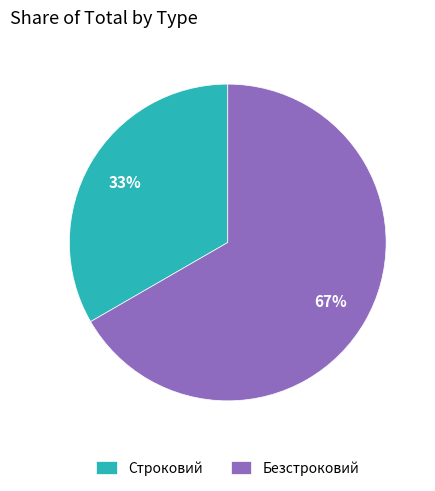

The Безстроковий slice represents 67% of the pie. True or false?

True